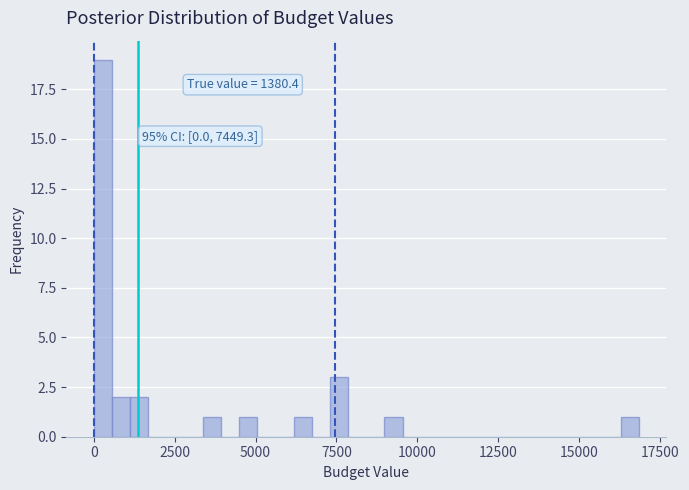

Read against the x-axis, roughly where is the centre of the tallest bar?

500